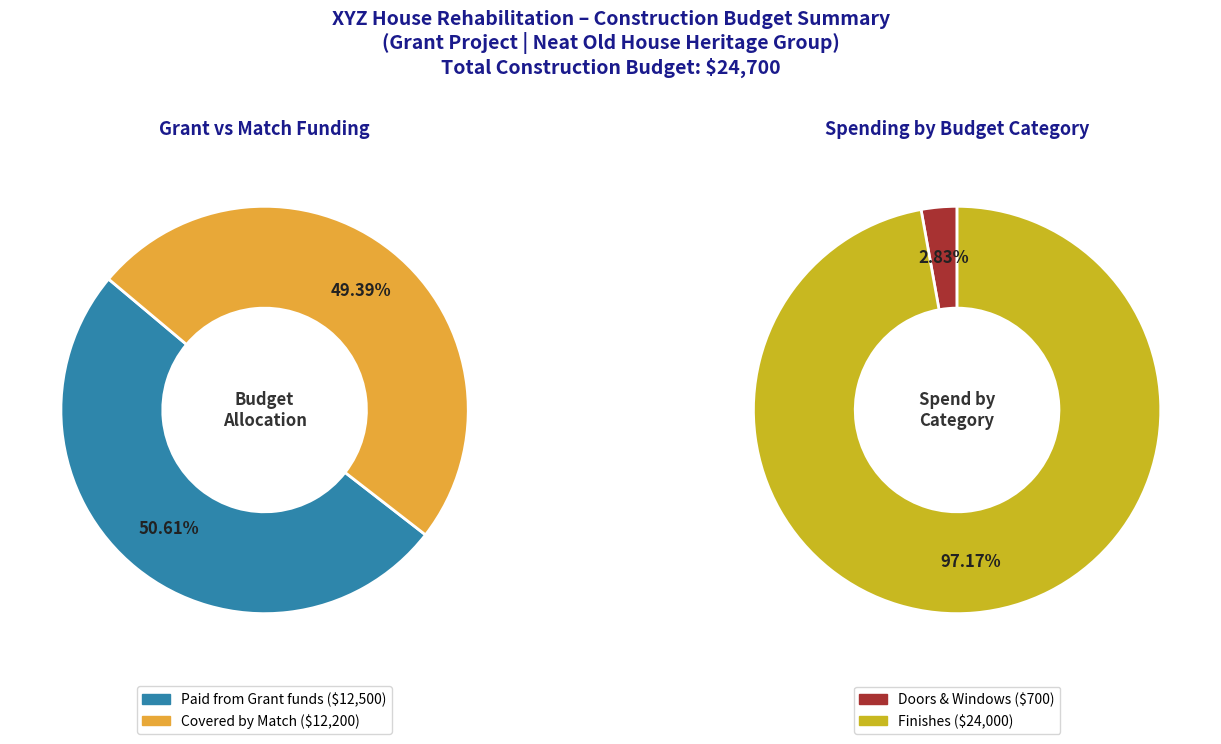

What percentage is the Paid from History Fund Grant funds slice, to the nearest percent?

51%